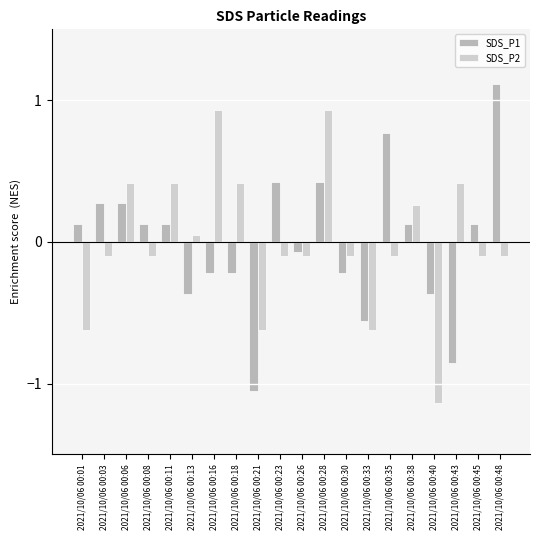

What is the difference between the maximum and minimum values in the SDS_P1 series?

2.2